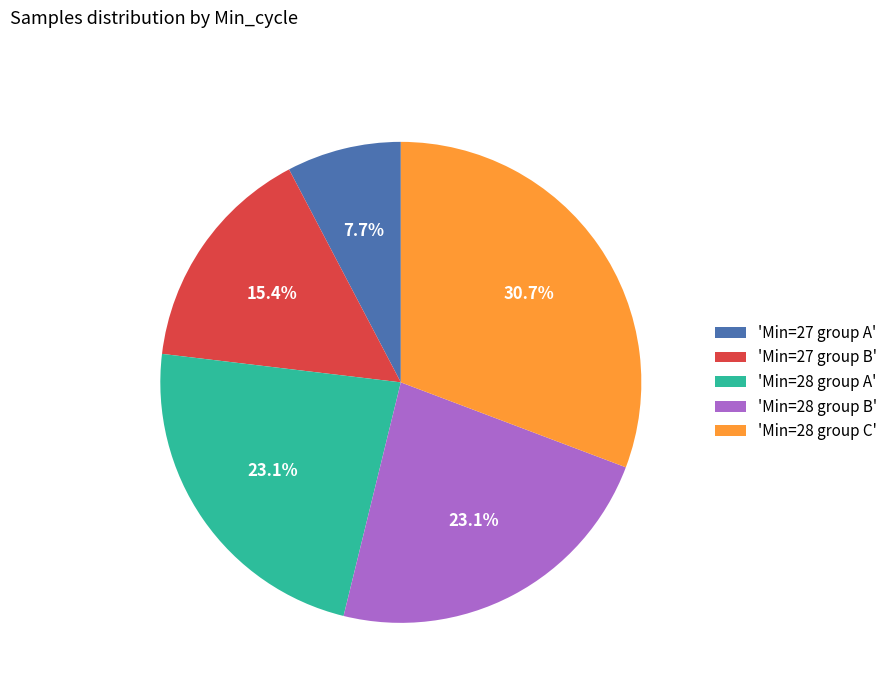

What is the ratio of the value at 'Min=28 group A' to the value at 'Min=28 group C'?

0.8